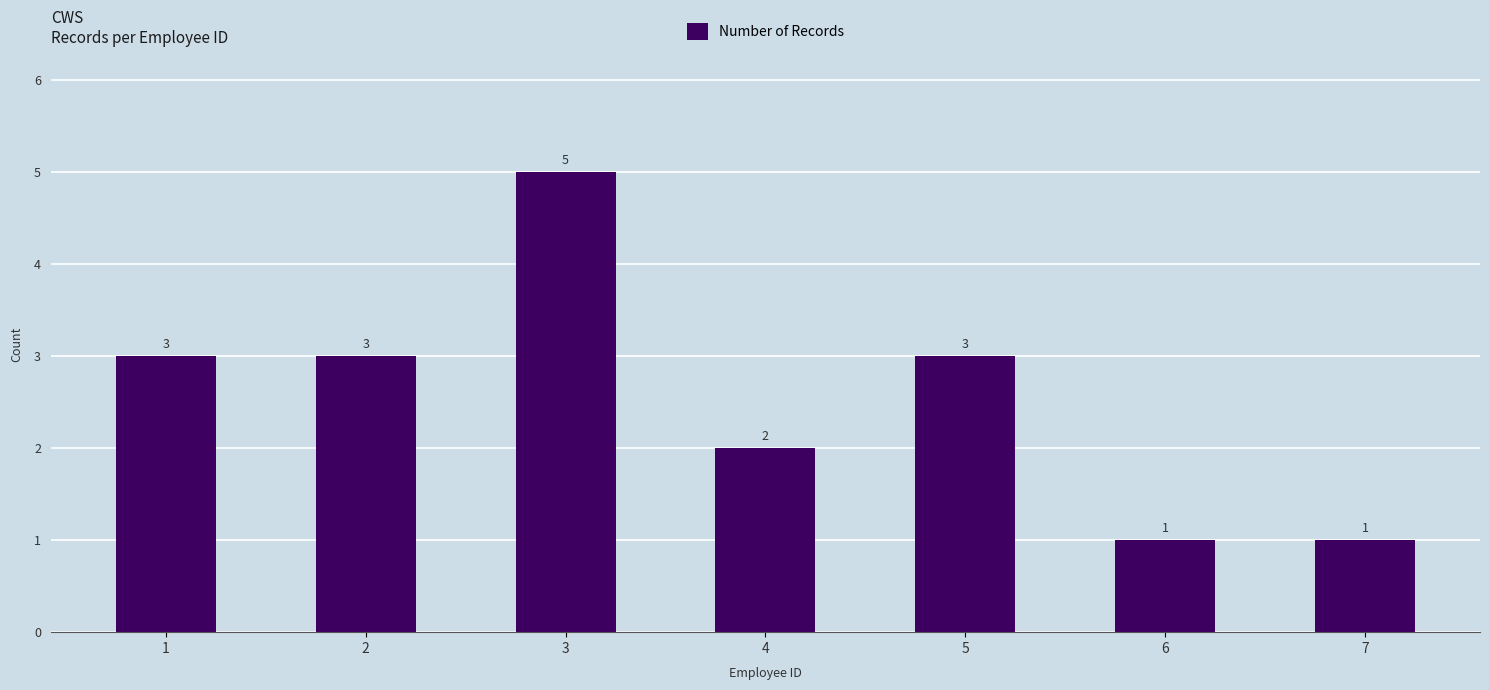

What is the sum of the values at 6 and 3?

6